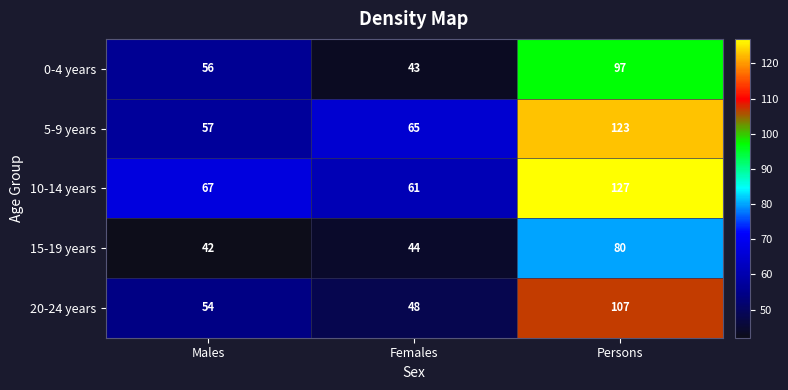

Between Females and Persons, which series saw the biggest shift?

10-14 years